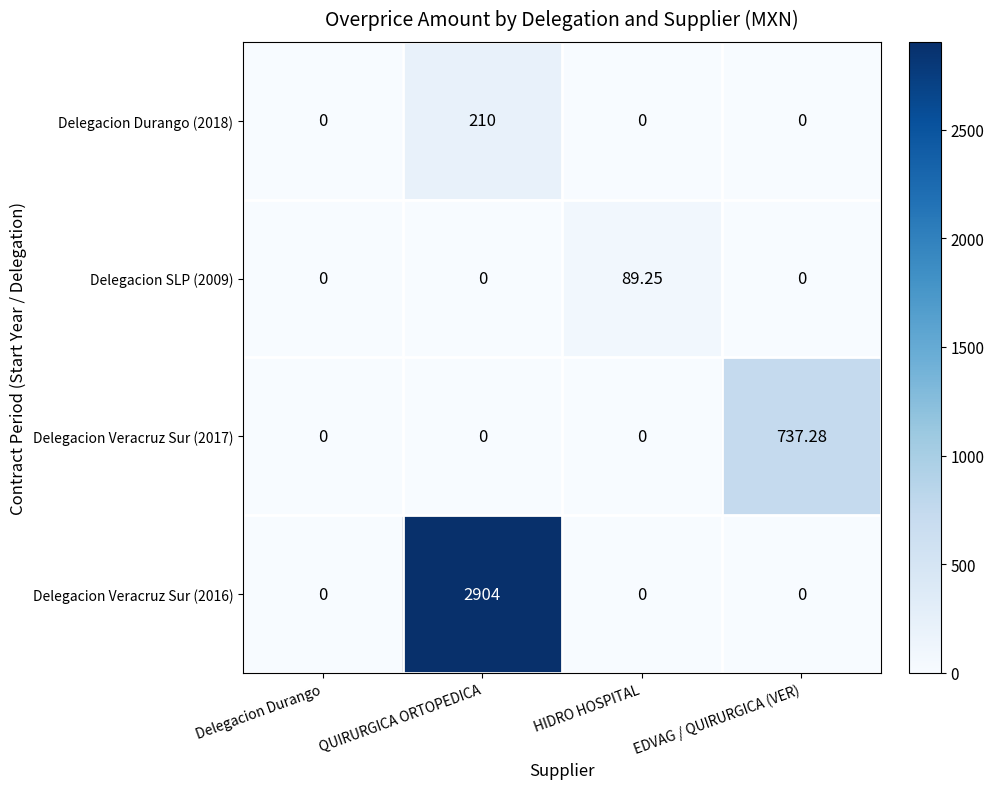

Which label corresponds to the largest value in the chart?

QUIRURGICA ORTOPEDICA